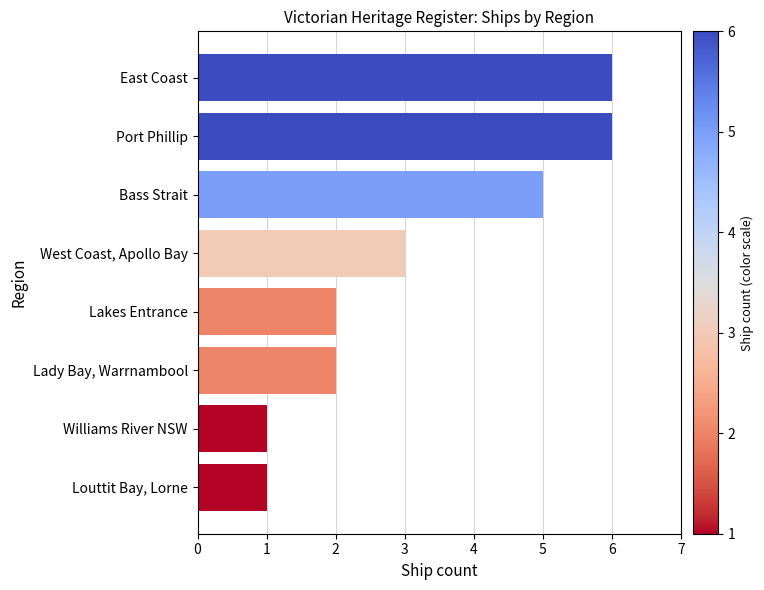

What is the average value?

3